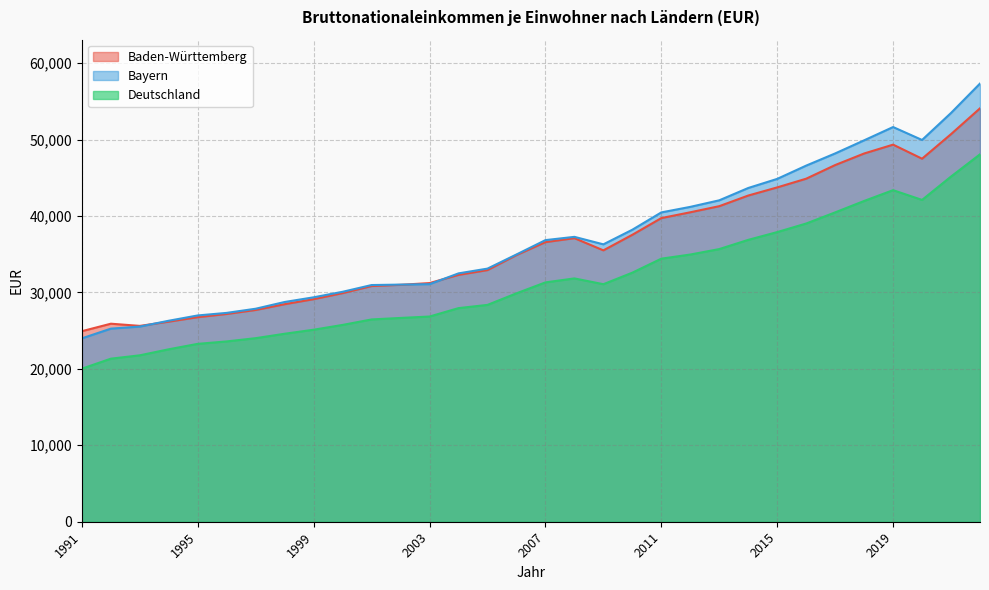

In Bayern, how many points are higher than both neighbors (excluding endpoints)?

2